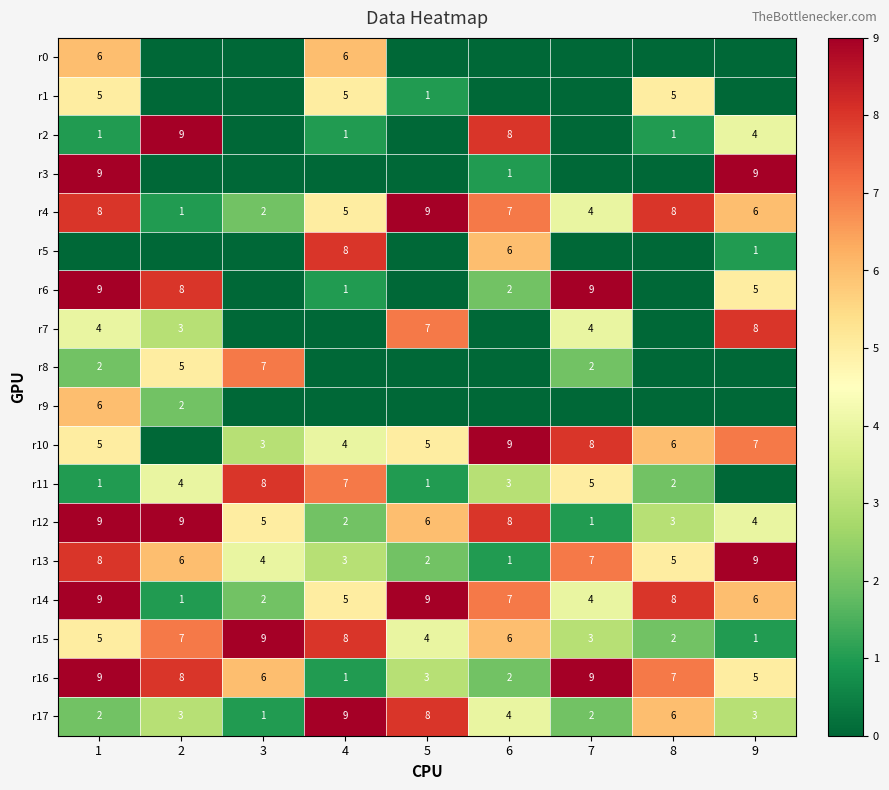

Is it true that r13 equals 9 at 9?

True